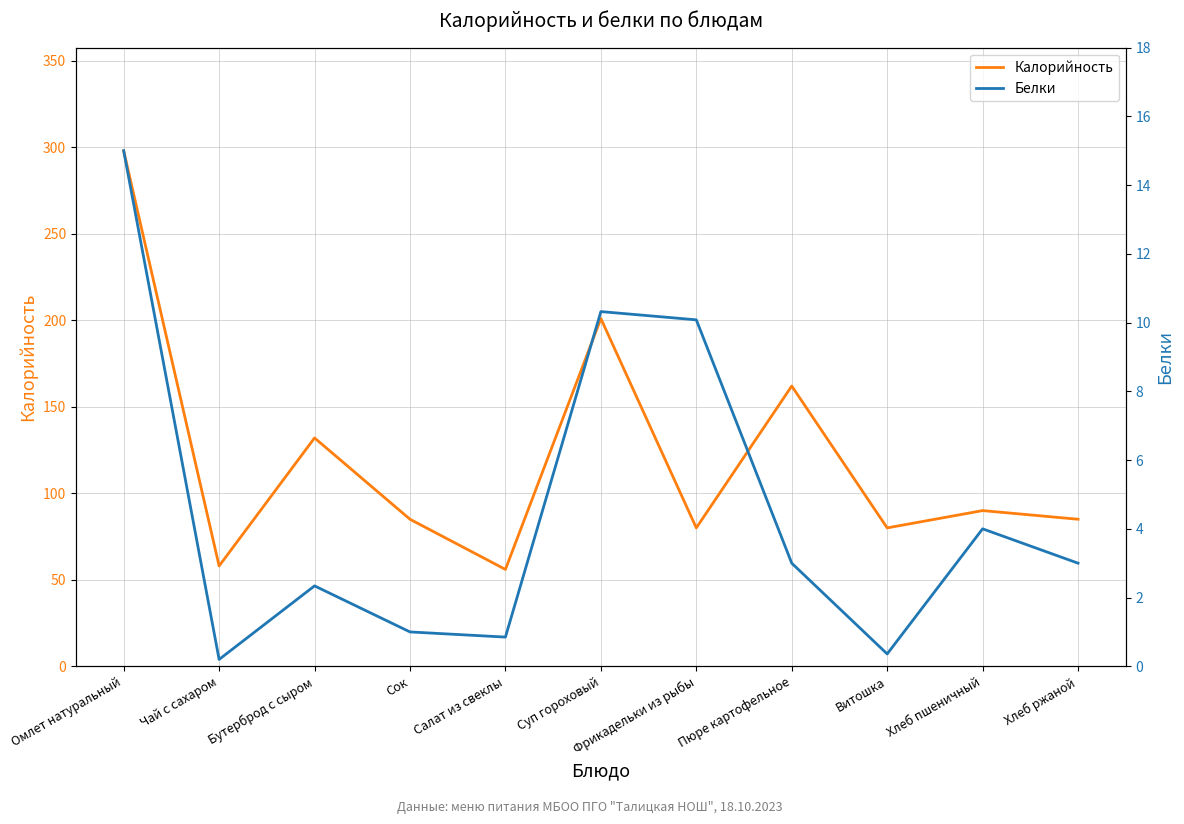

How many distinct data groups are displayed?

2